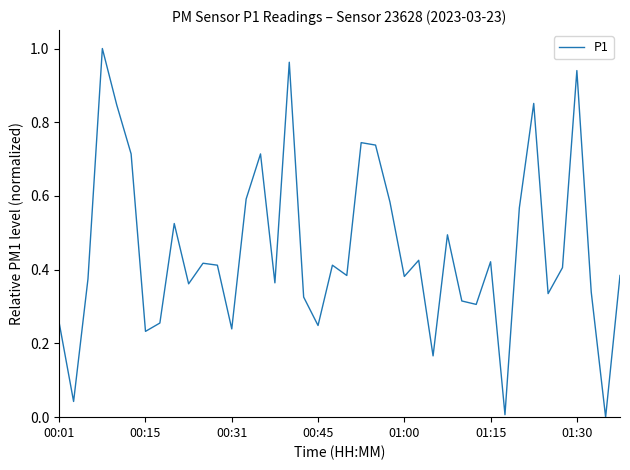

Does the chart display data point markers on the line(s)?

No